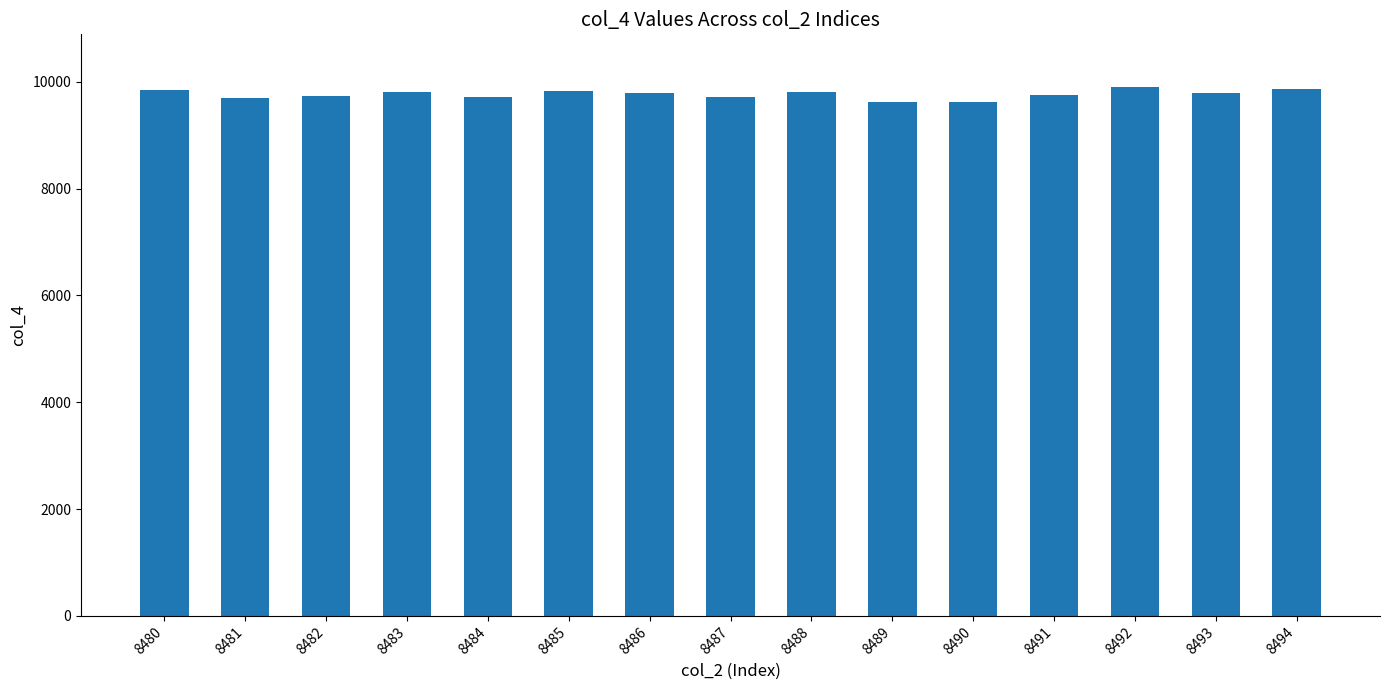

What is the ratio of the value at 8490 to the value at 8483?

1.0